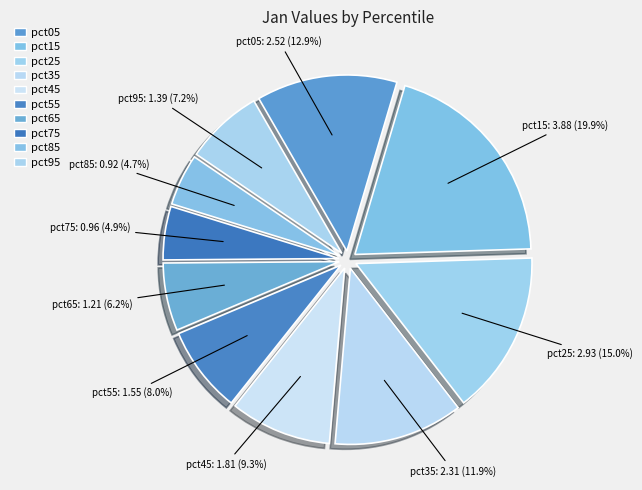

How many segments does this pie chart have?

10